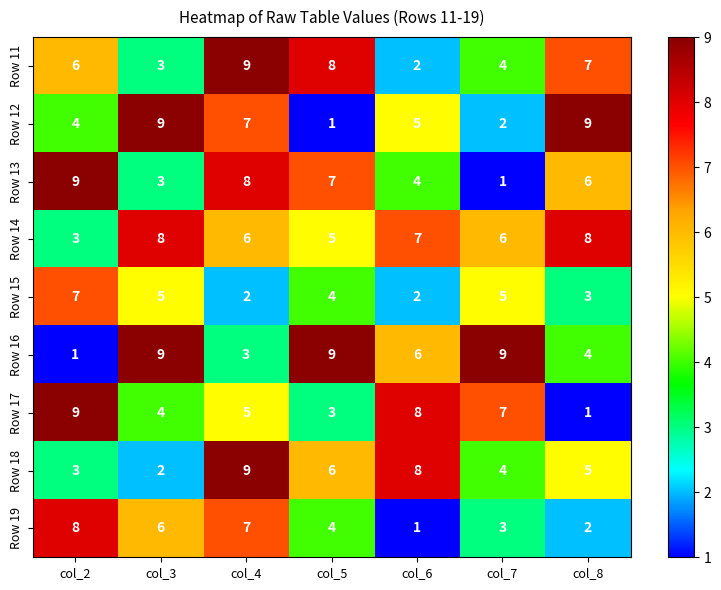

What is the total value across all series at col_2?

50